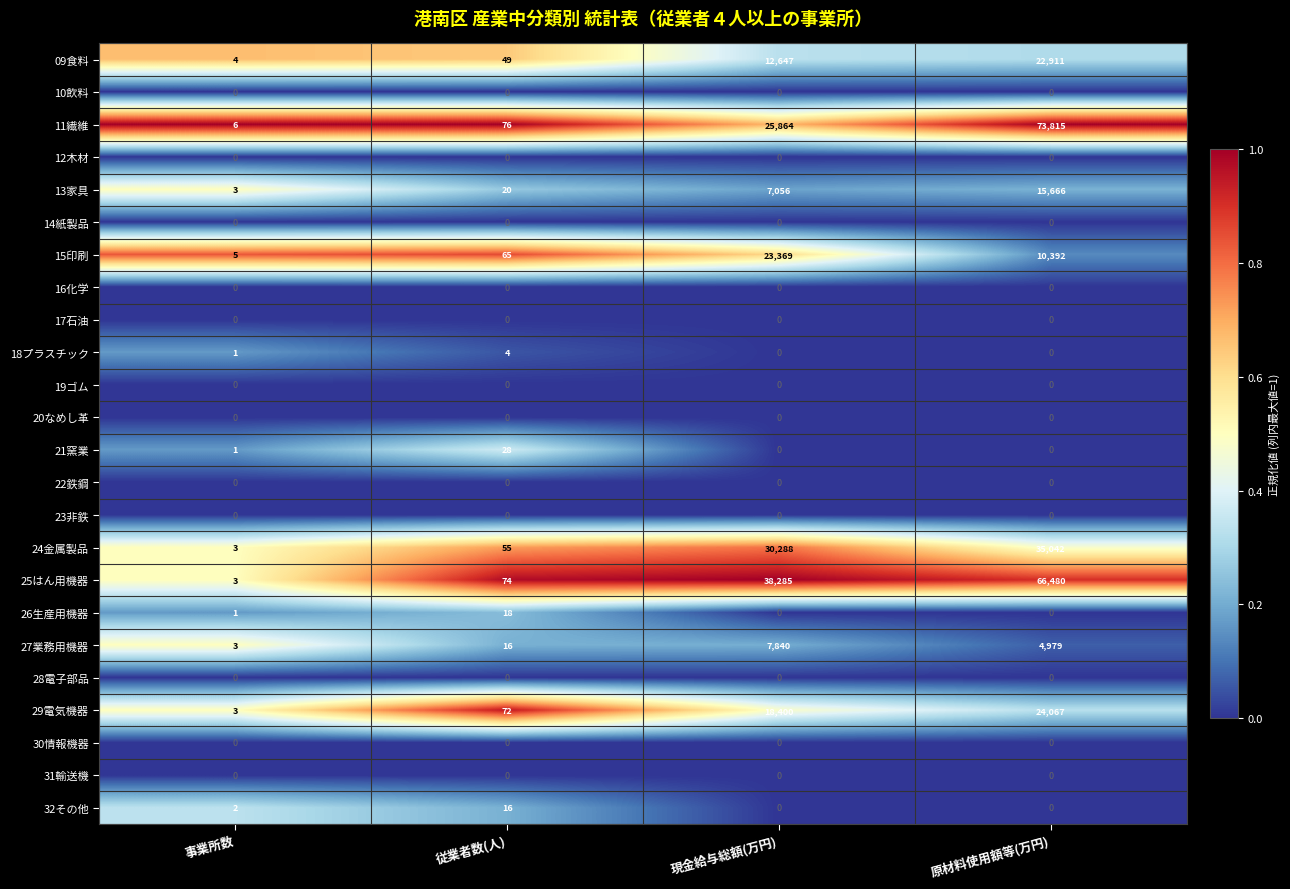

At how many categories does at least one series exceed 0?

4